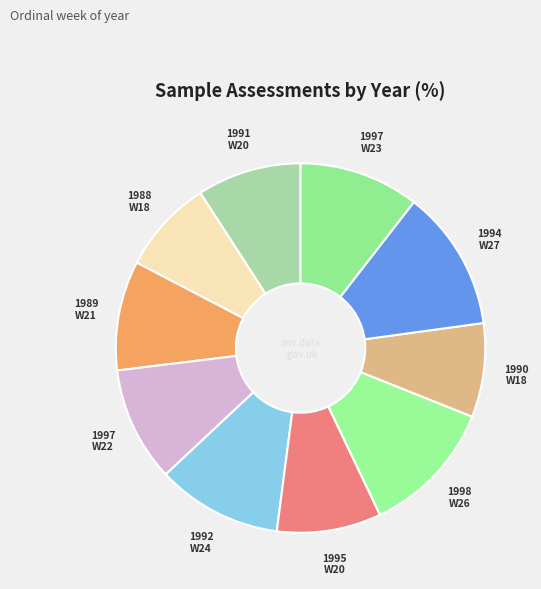

How many slices are in this pie chart?

10